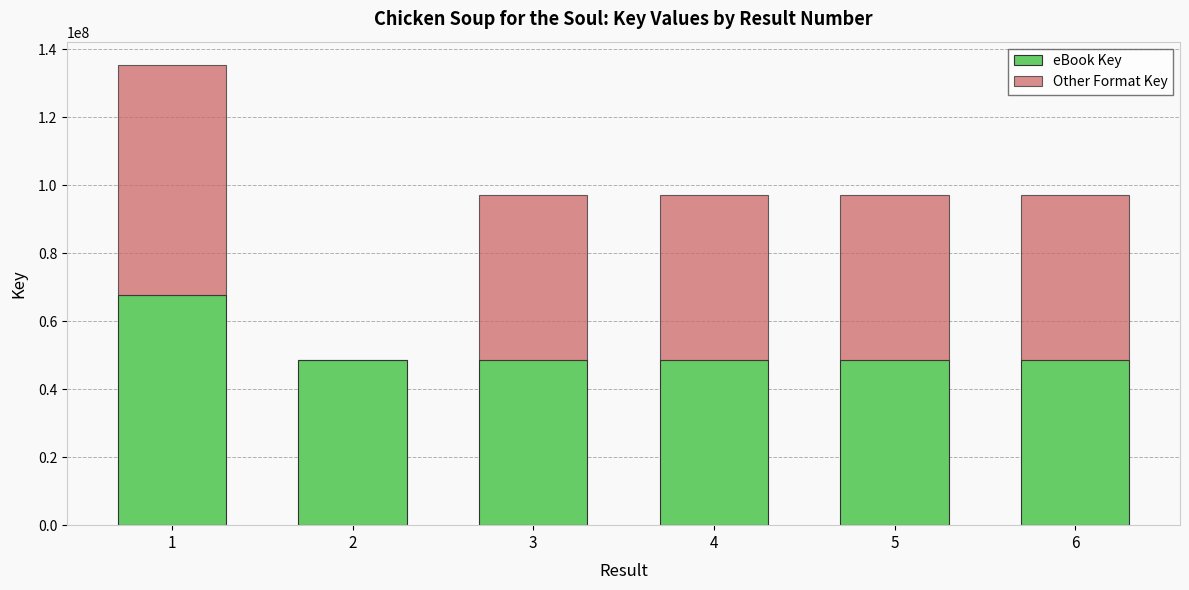

What is the highest value of the eBook Key series?

67739253